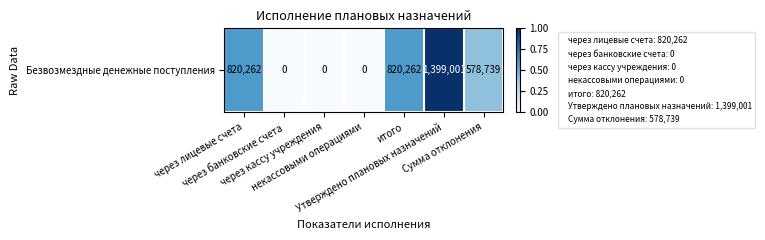

Rank the categories by value from highest to lowest.

Утверждено плановых назначений, через лицевые счета, итого, Сумма отклонения, через банковские счета, через кассу учреждения, некассовыми операциями